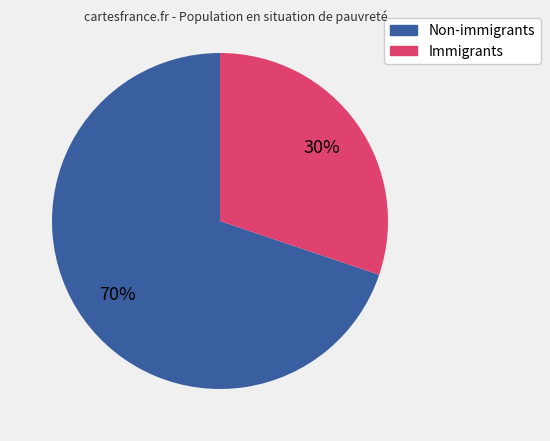

To the nearest percent, what is the difference between the largest and smallest slice percentages?

40%